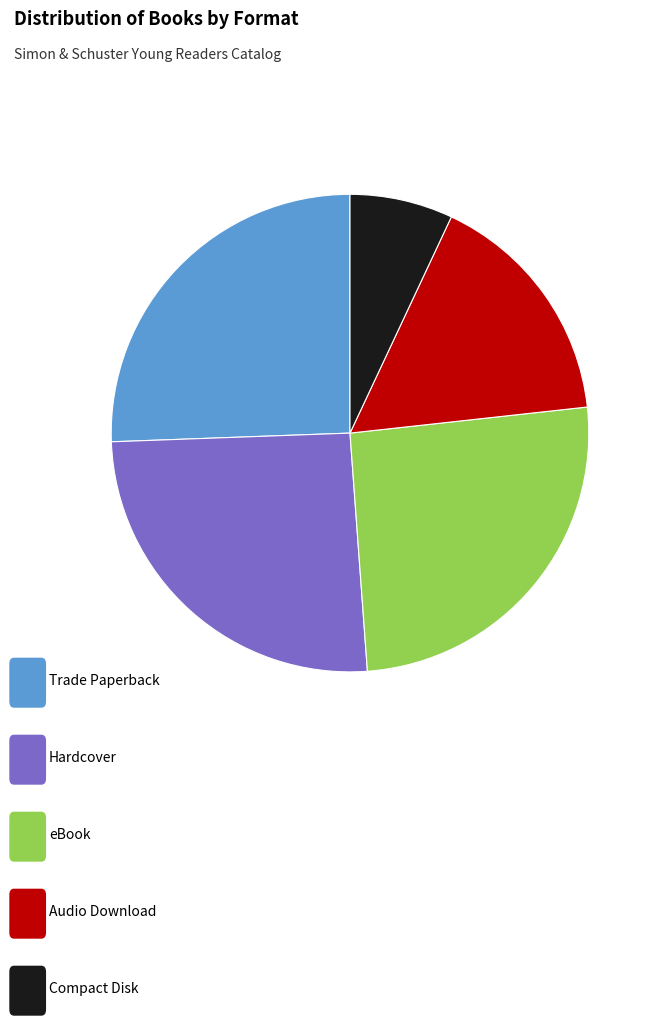

Is there a majority slice in this chart?

No